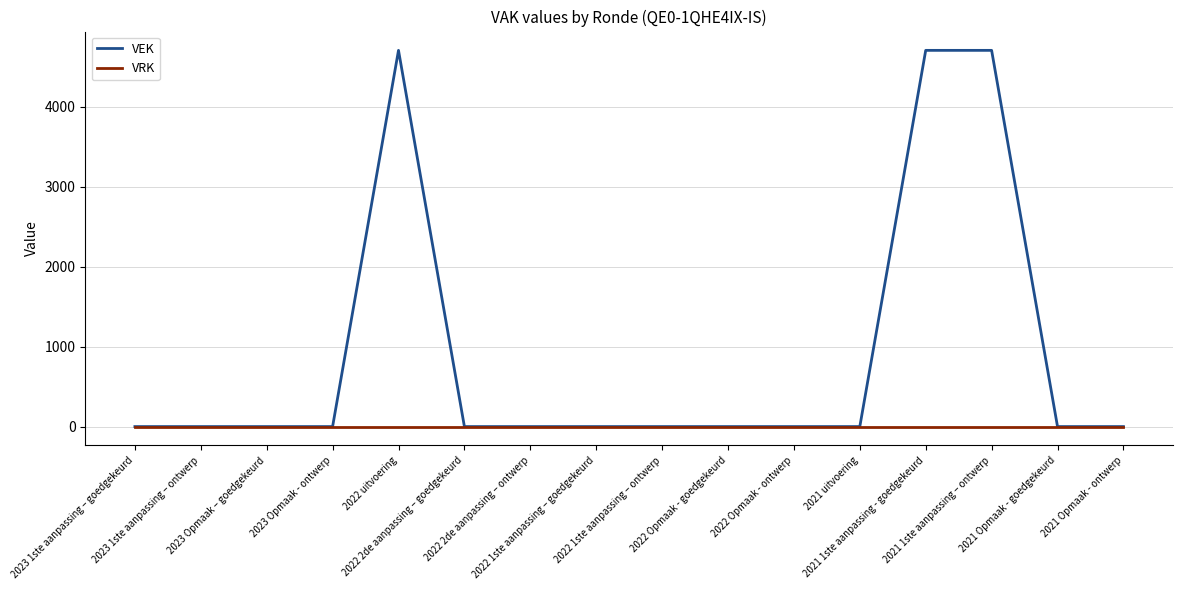

What is the greatest value displayed?

4704